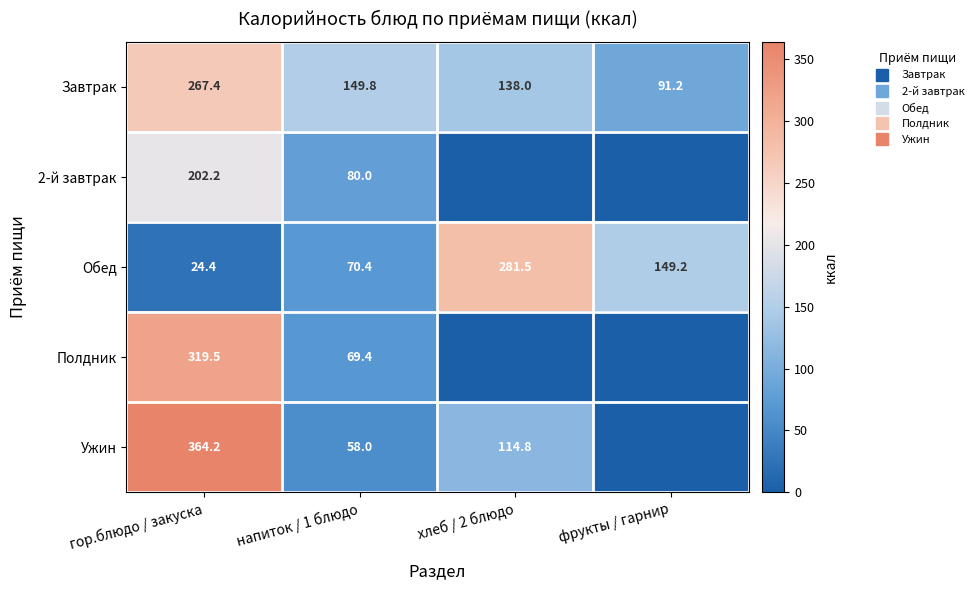

The Обед series shows 281.5 at хлеб / 2 блюдо. True or false?

True